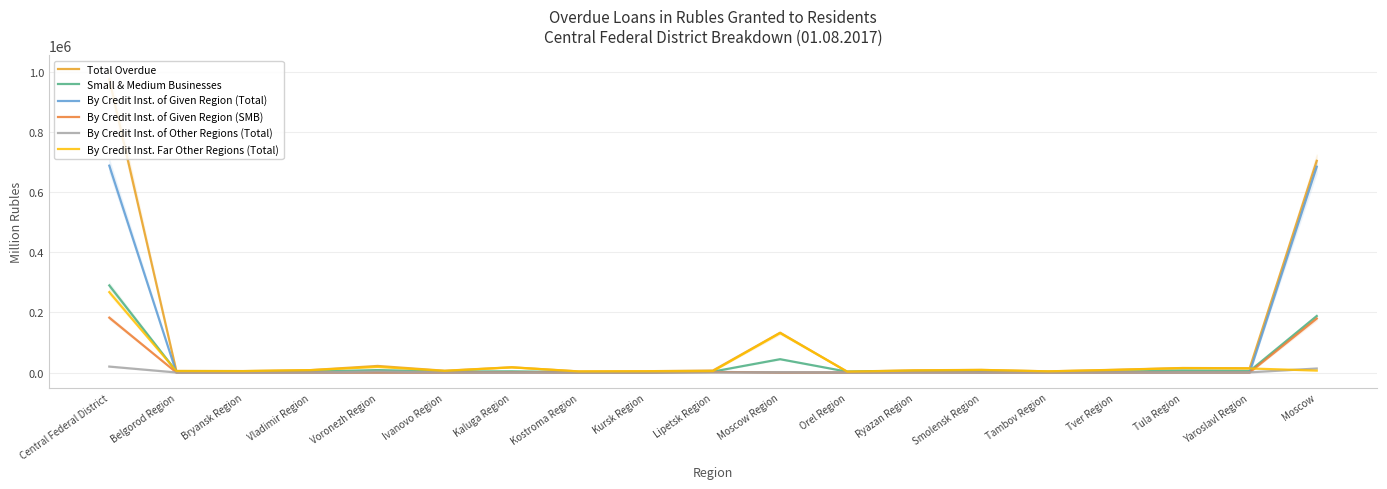

Rank the series by their maximum value, from highest to lowest.

Total Overdue, By Credit Inst. of Given Region (Total), Small & Medium Businesses, By Credit Inst. Far Other Regions (Total), By Credit Inst. of Given Region (SMB), By Credit Inst. of Other Regions (Total)